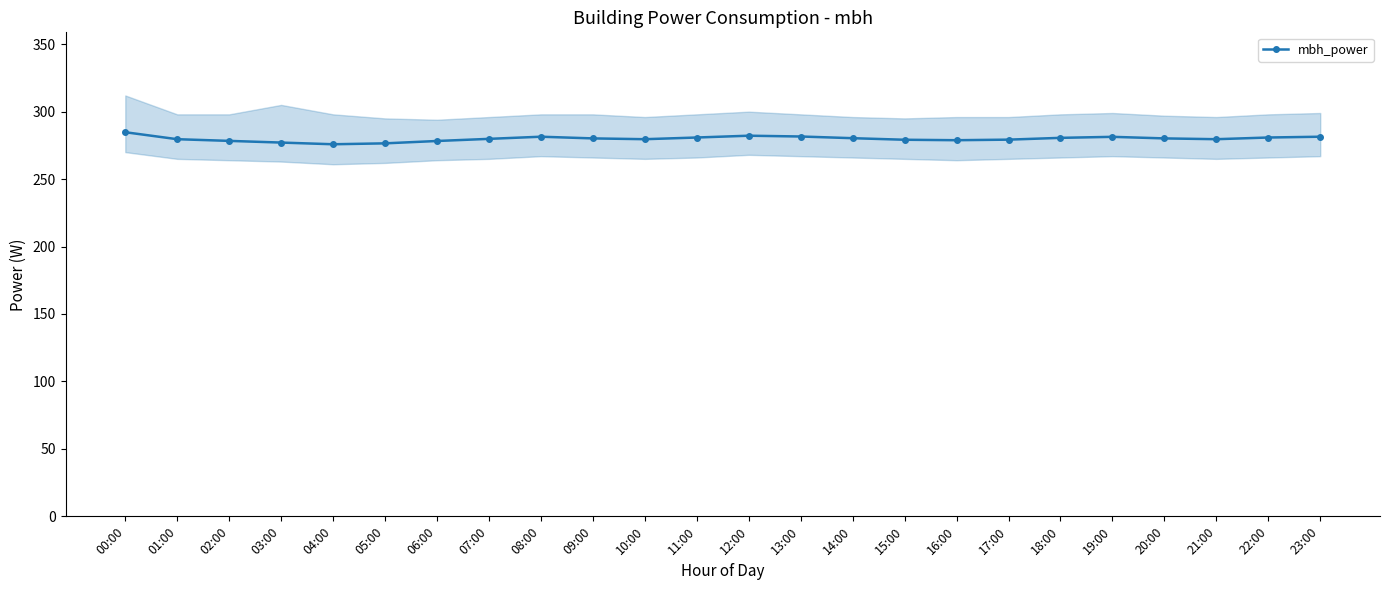

What is the value of the 17th point from the left?

278.8